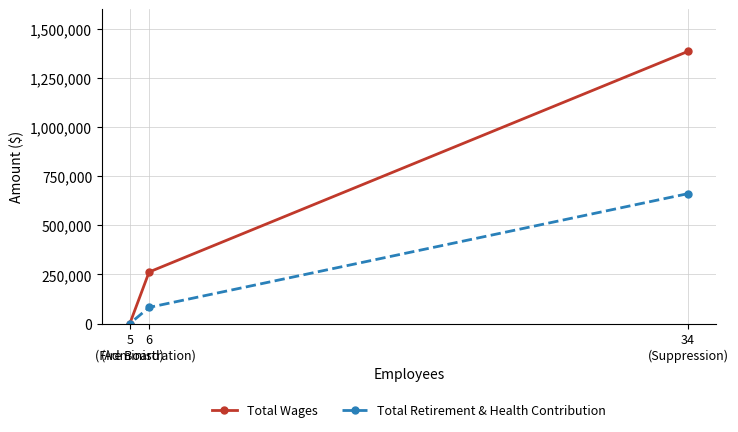

What position from the left is 34
(Suppression)?

3